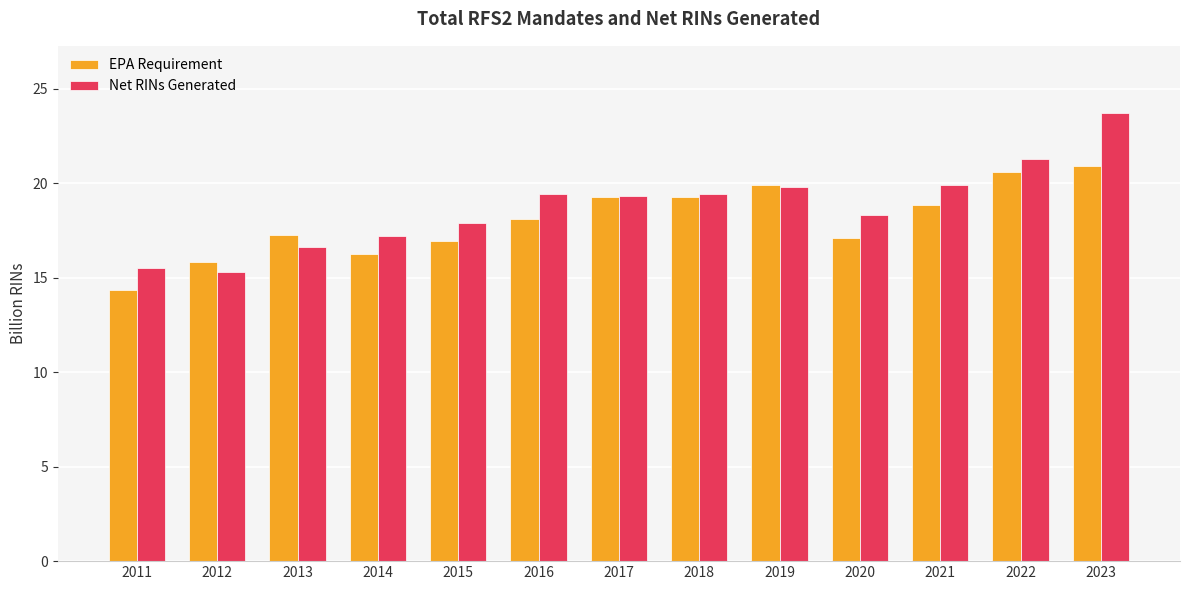

Read the EPA Requirement value at 2018.

19.3